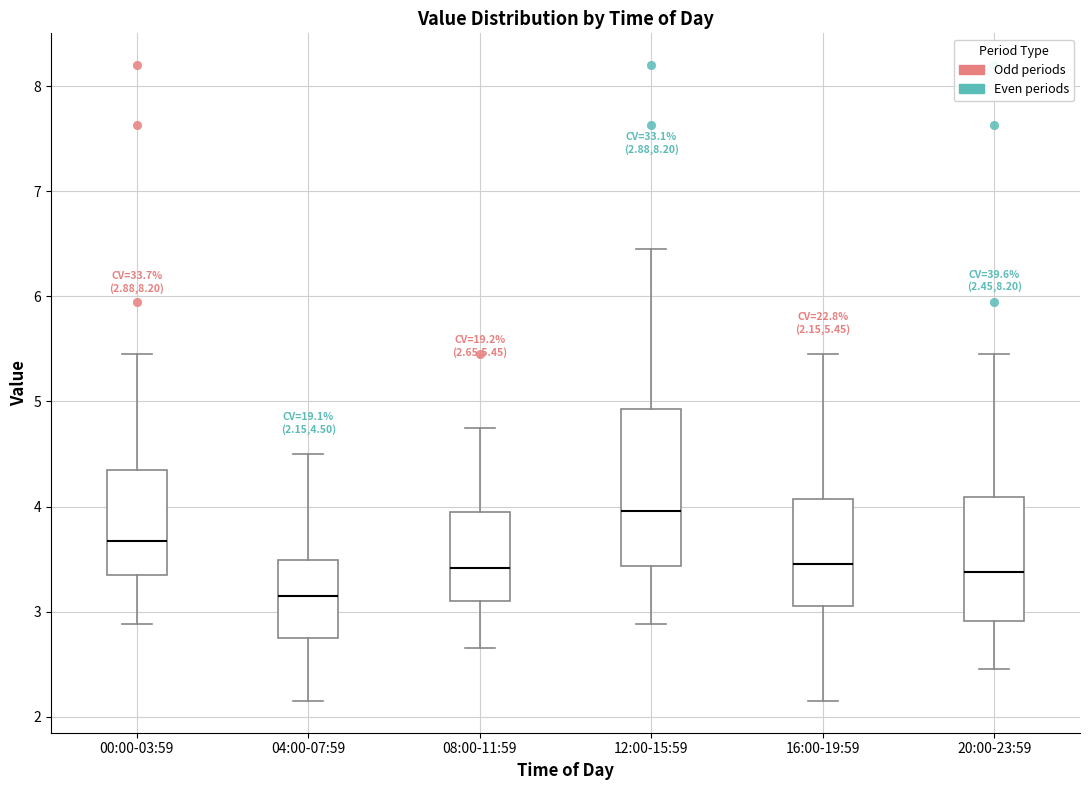

Which box has the lowest median line?

04:00-07:59